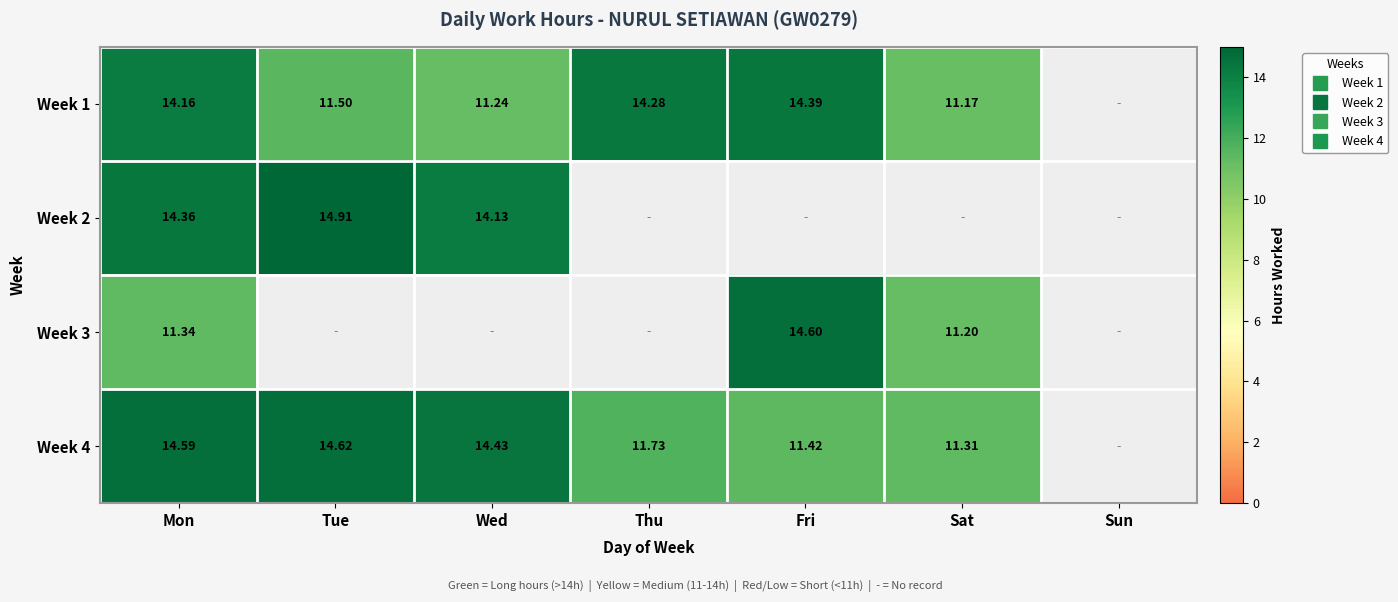

What is the average value of the Week 3 series?

5.3